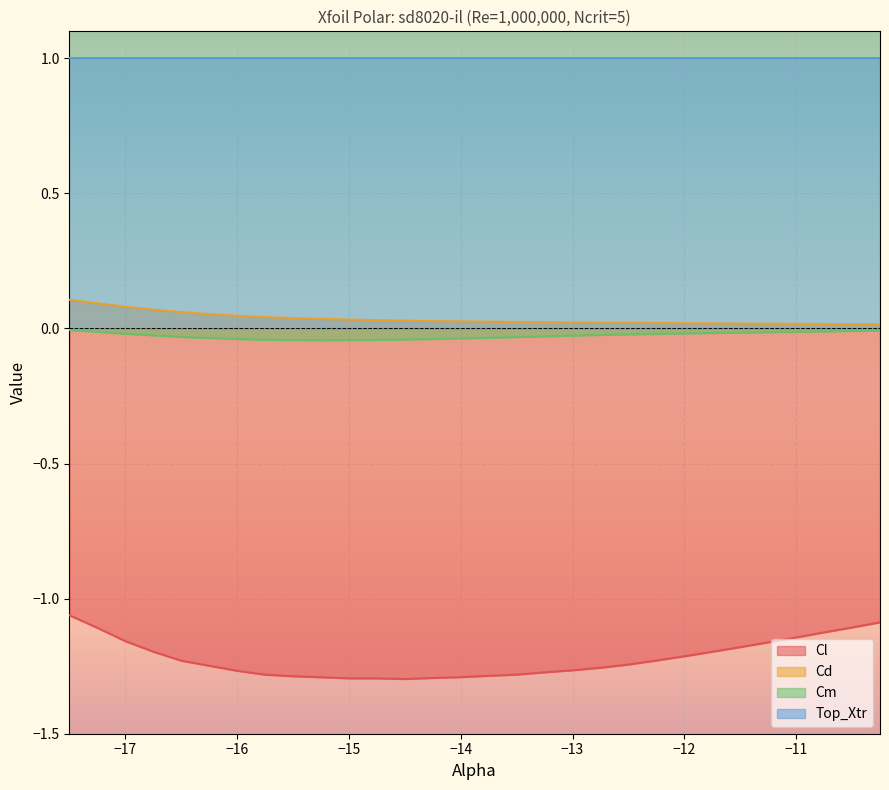

Which series has the largest total across all categories?

Top_Xtr